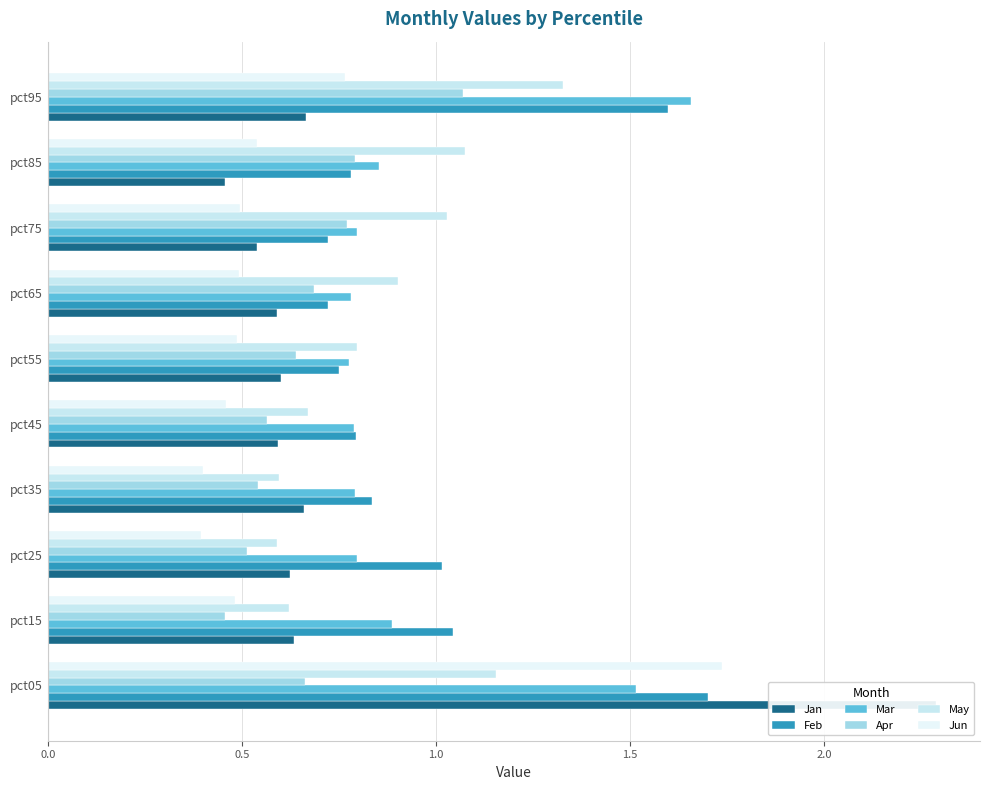

What is the average value of the Feb series?

1.0